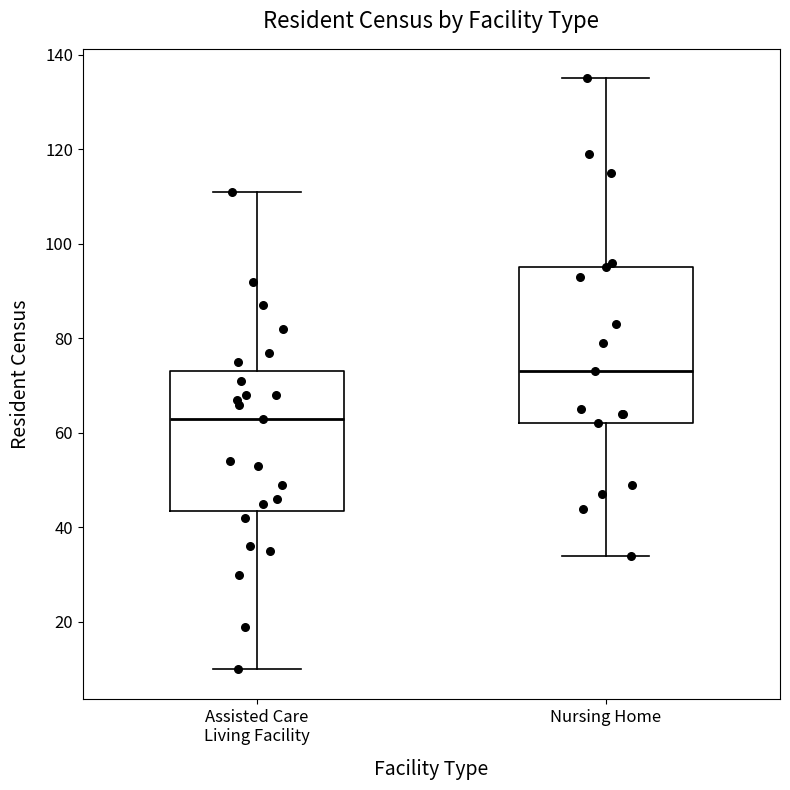

Which box is the tallest, from its lower edge to its upper edge?

Nursing Home